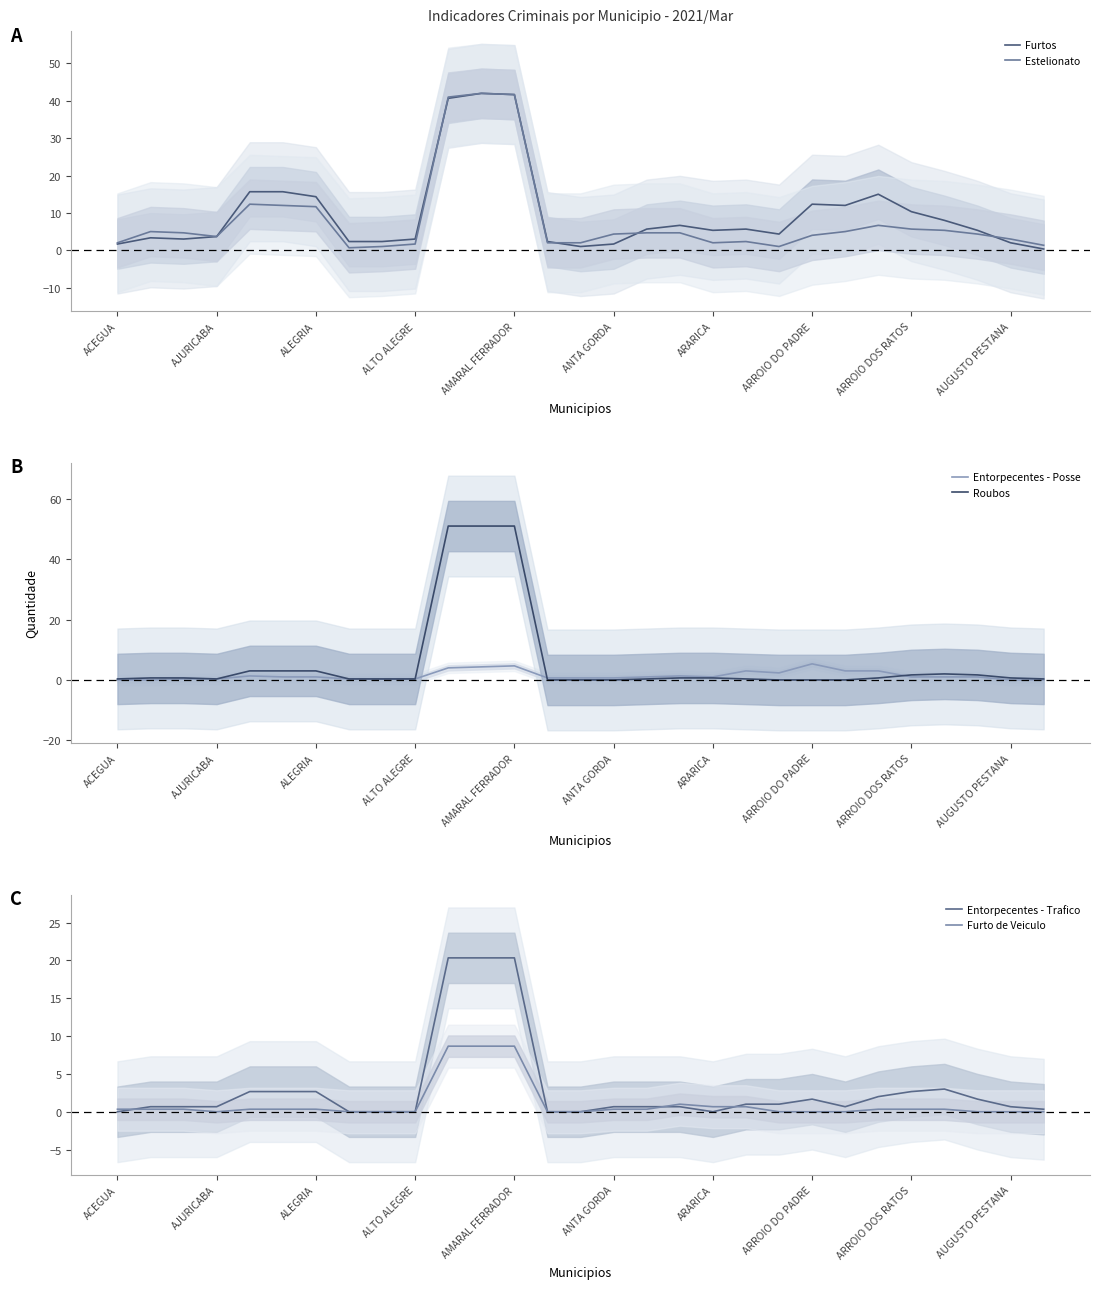

Is the value of Entorpecentes - Posse at 28 greater than the value of Roubos at 23?

No